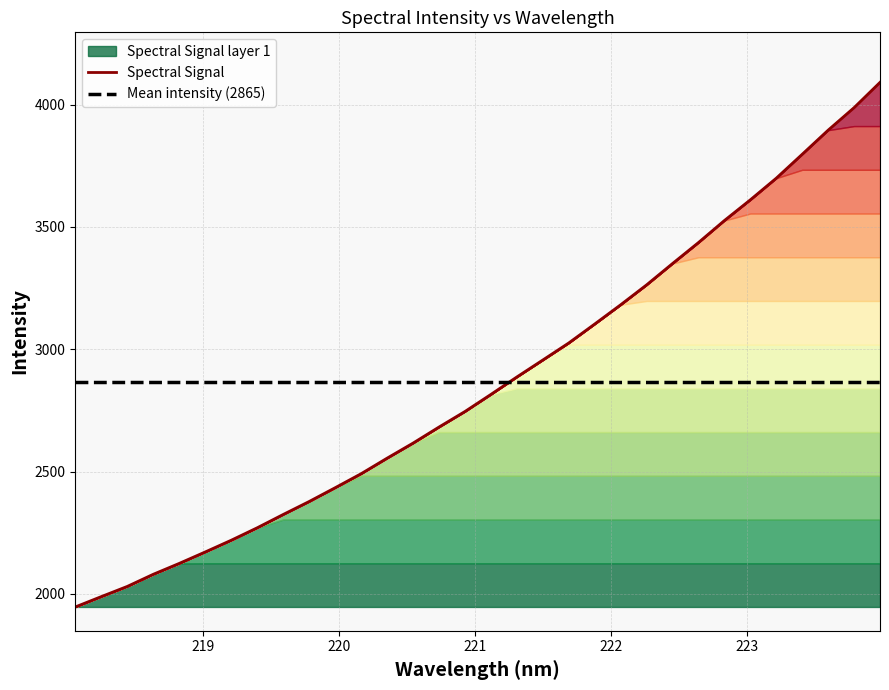

Reading left to right, transcribe all the data shown in this chart.

1946.3	1988.6	2030.3	2079.9	2124.4	2171.2	2219.1	2270.0	2324.4	2377.4	2433.7	2491.0	2554.6	2616.2	2681.9	2745.5	2815.4	2886.7	2956.1	3025.7	3103.3	3181.9	3263.3	3350.6	3436.4	3526.5	3611.2	3699.6	3797.4	3895.9	3988.0	4091.3